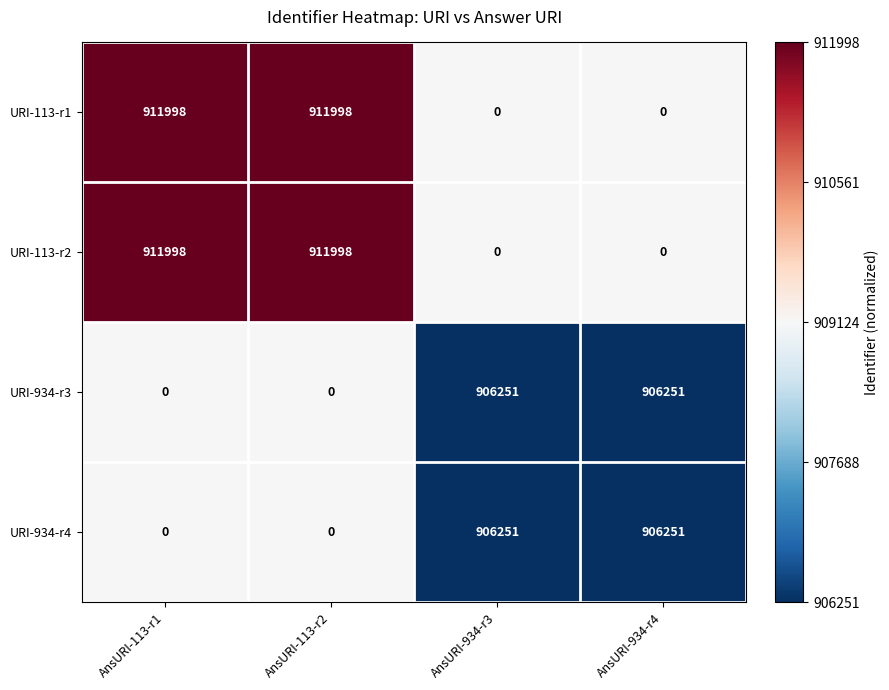

What value does the URI-113-r2 series have at AnsURI-113-r1, to the nearest 50?

912000